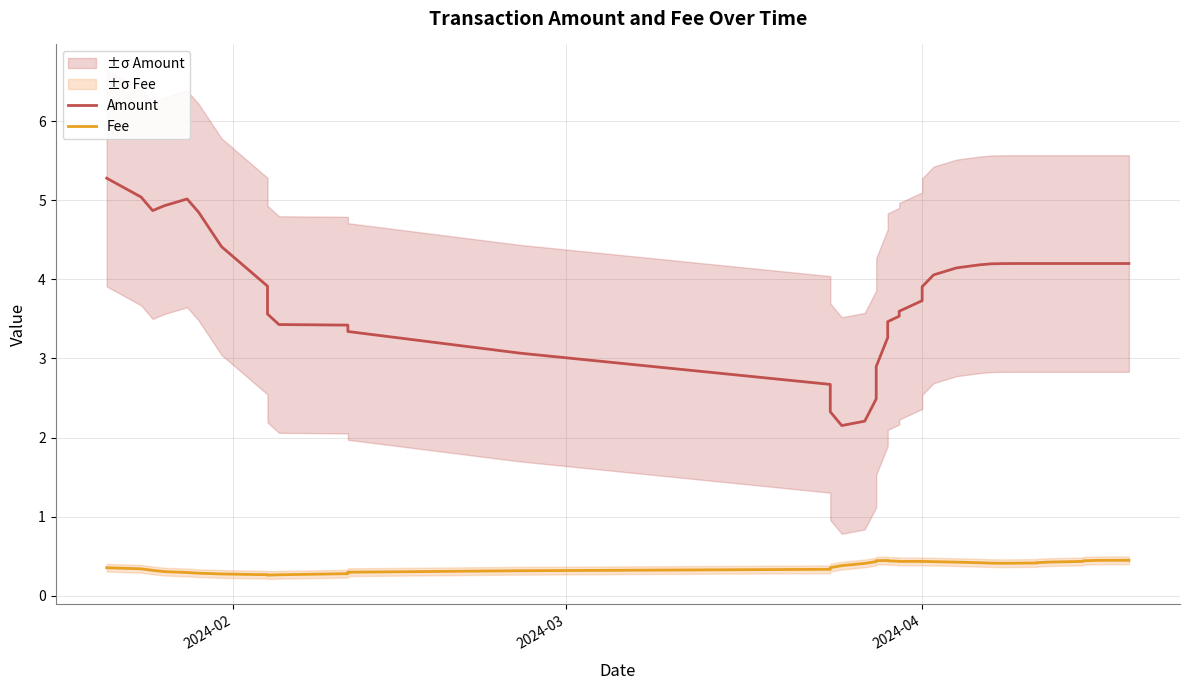

What is the difference between the maximum and minimum values in the Fee series?

0.2